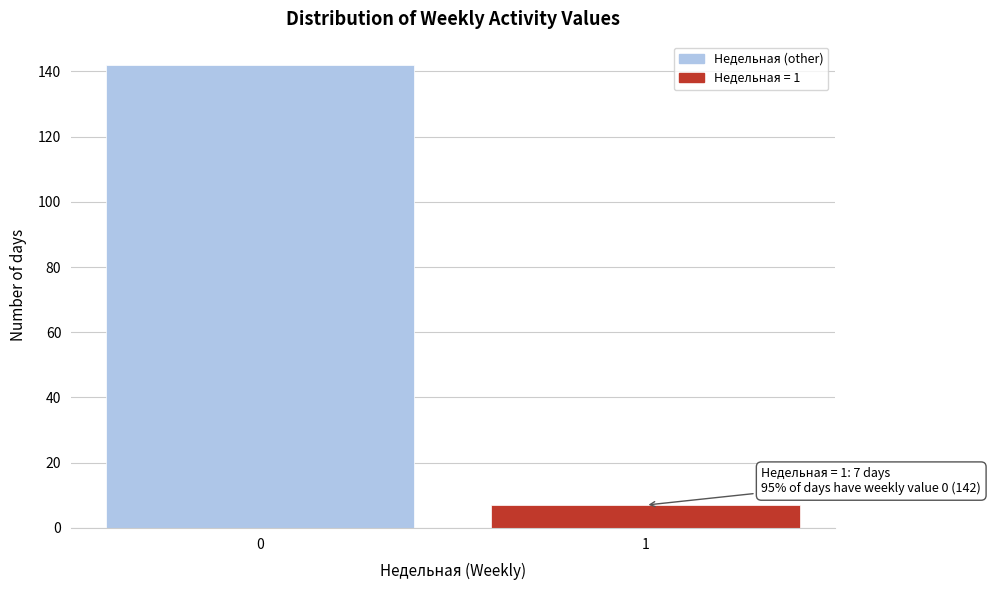

Reading right to left, what are all the values shown in this chart?

1=7	0=142